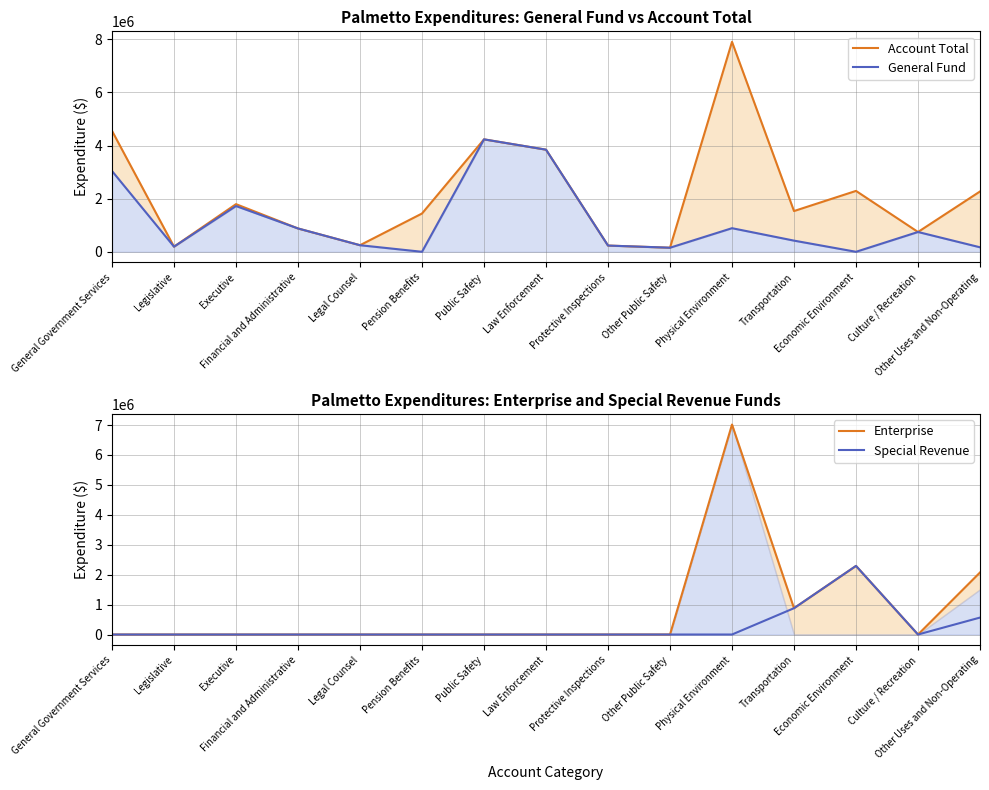

True or false: Account Total and General Fund cross at least once.

False